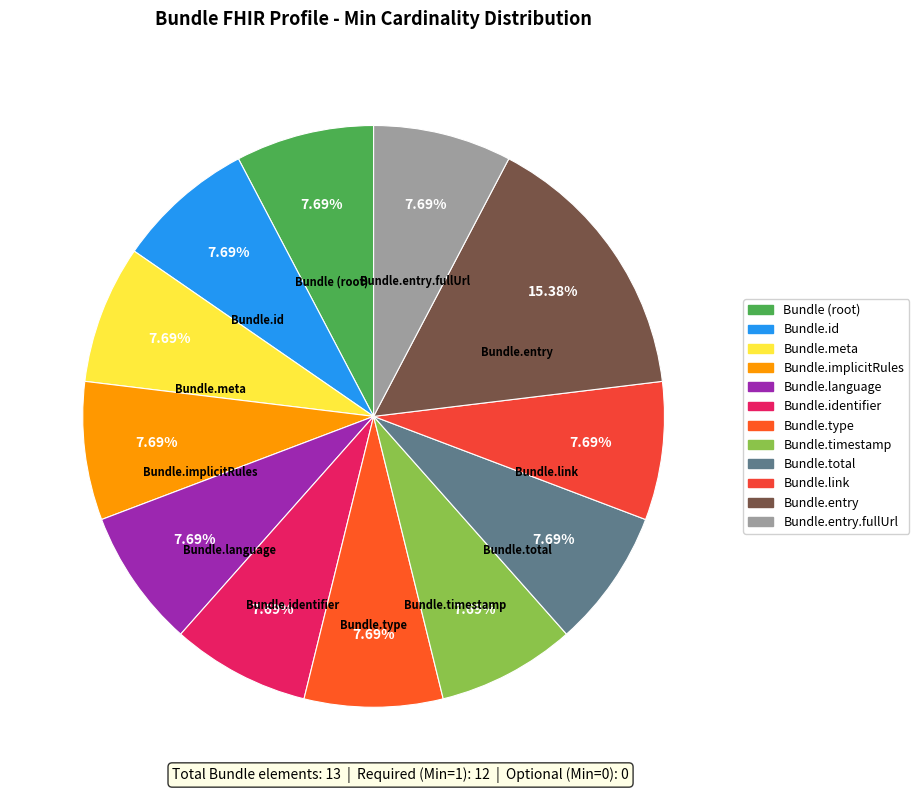

How many segments does this pie chart have?

12